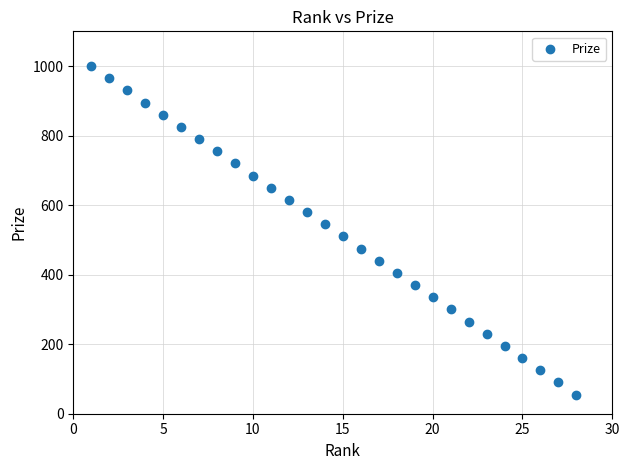

What is the range of Y values (max minus min)?

945